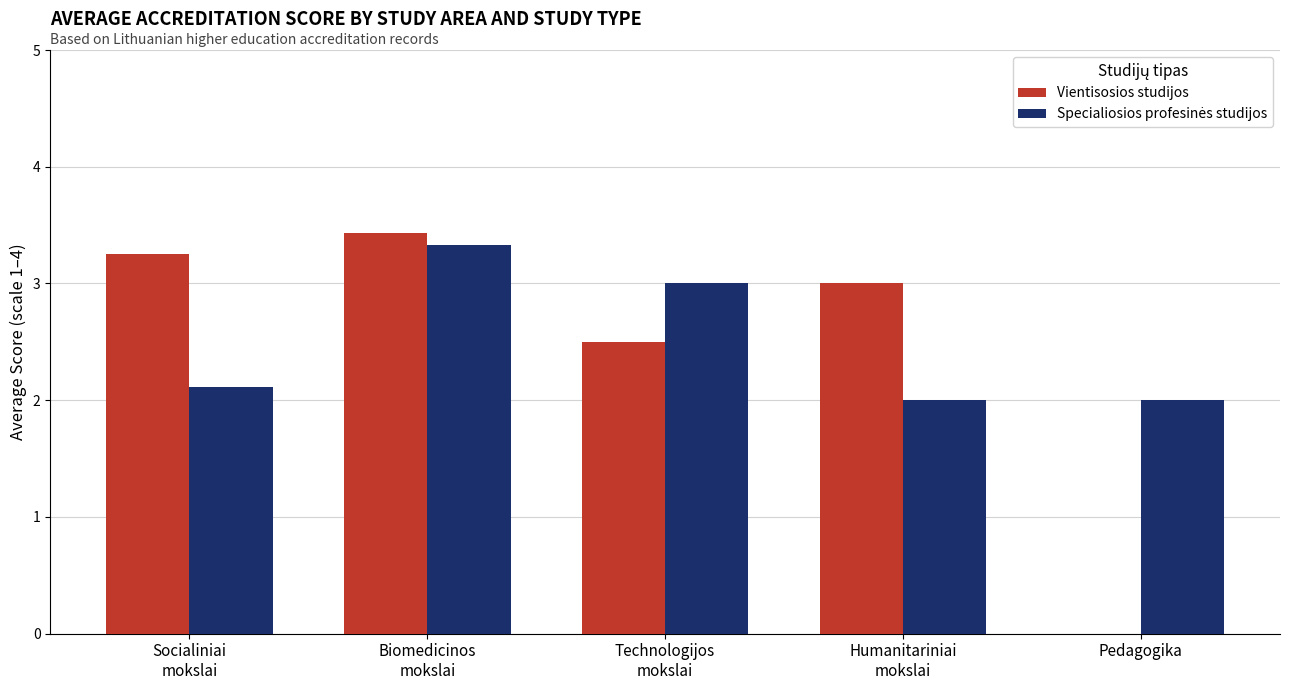

True or false: Vientisosios studijos has a value of 2.3 at Pedagogika.

False